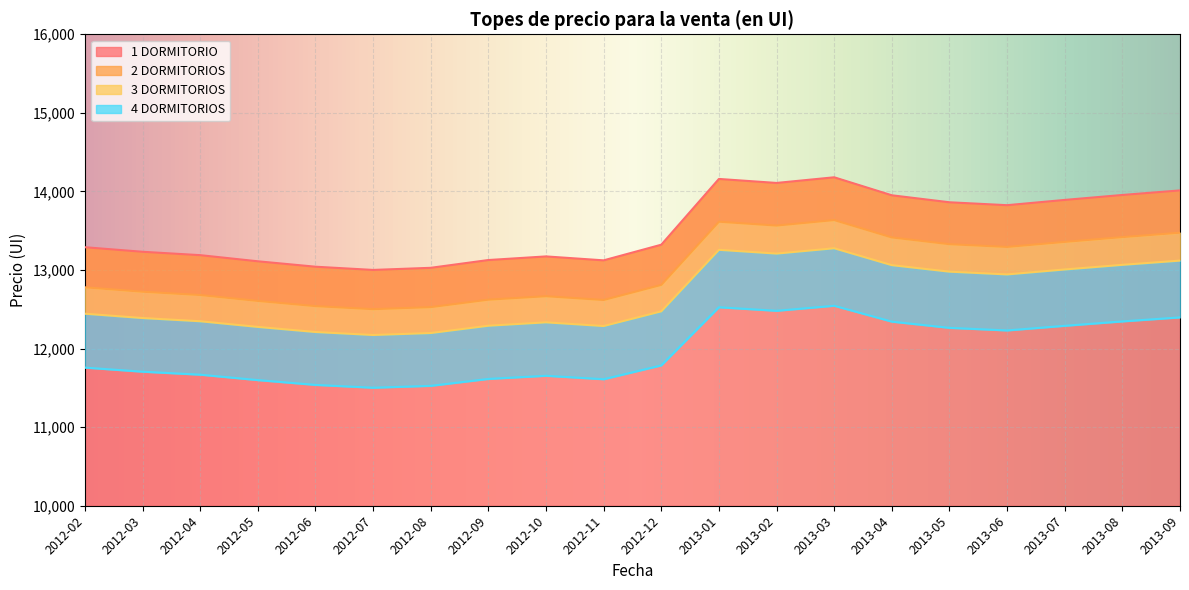

What is the value of the 1 DORMITORIO point at the 12th from the left?

14159